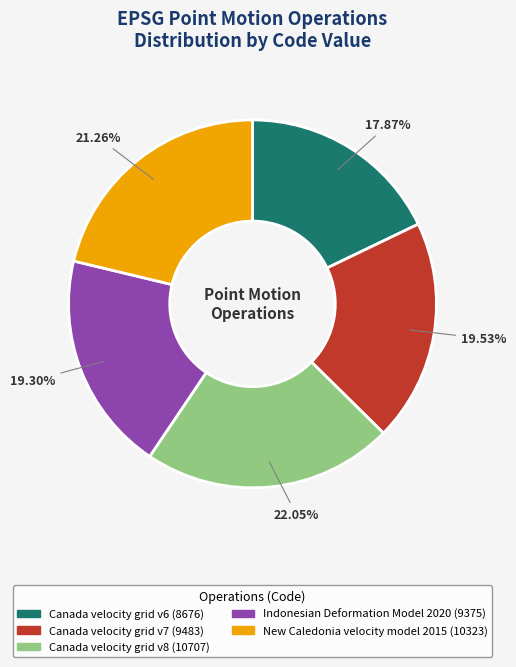

What is the ratio of the value at Canada velocity grid v7 to the value at New Caledonia velocity model 2015?

0.9